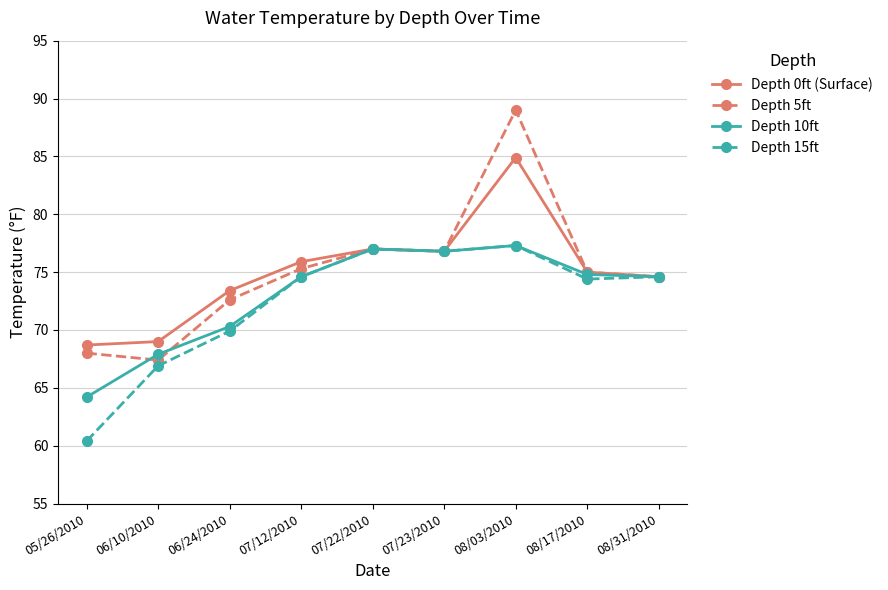

Does the chart display data point markers on the line(s)?

Yes